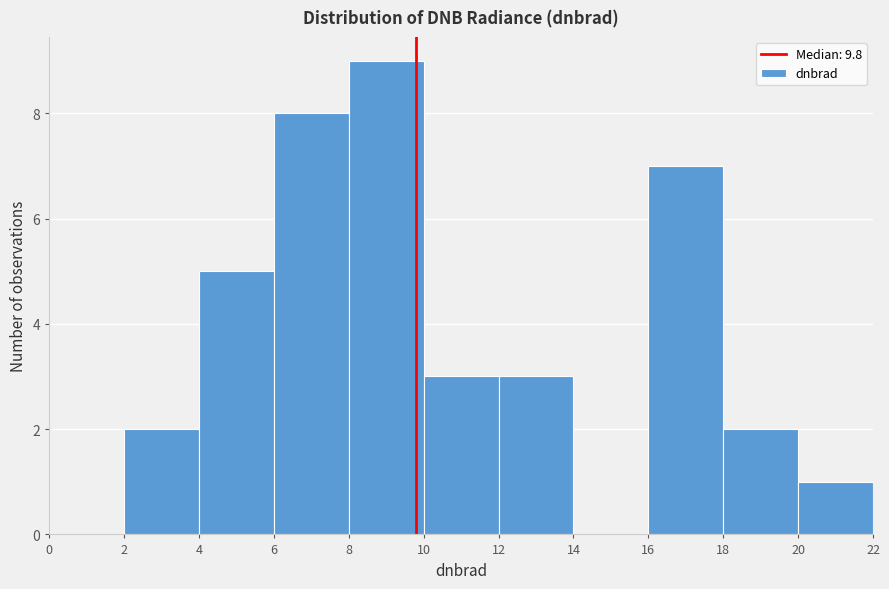

Reading left to right, list every bar in this chart as the range it spans on the x-axis followed by its height. The values are not printed on the chart, so give them approximately, as read against the axis.

0 to 2: 0
2 to 4: 2
4 to 6: 5
6 to 8: 8
8 to 10: 9
10 to 12: 3
12 to 14: 3
14 to 16: 0
16 to 18: 7
18 to 20: 2
20 to 22: 1